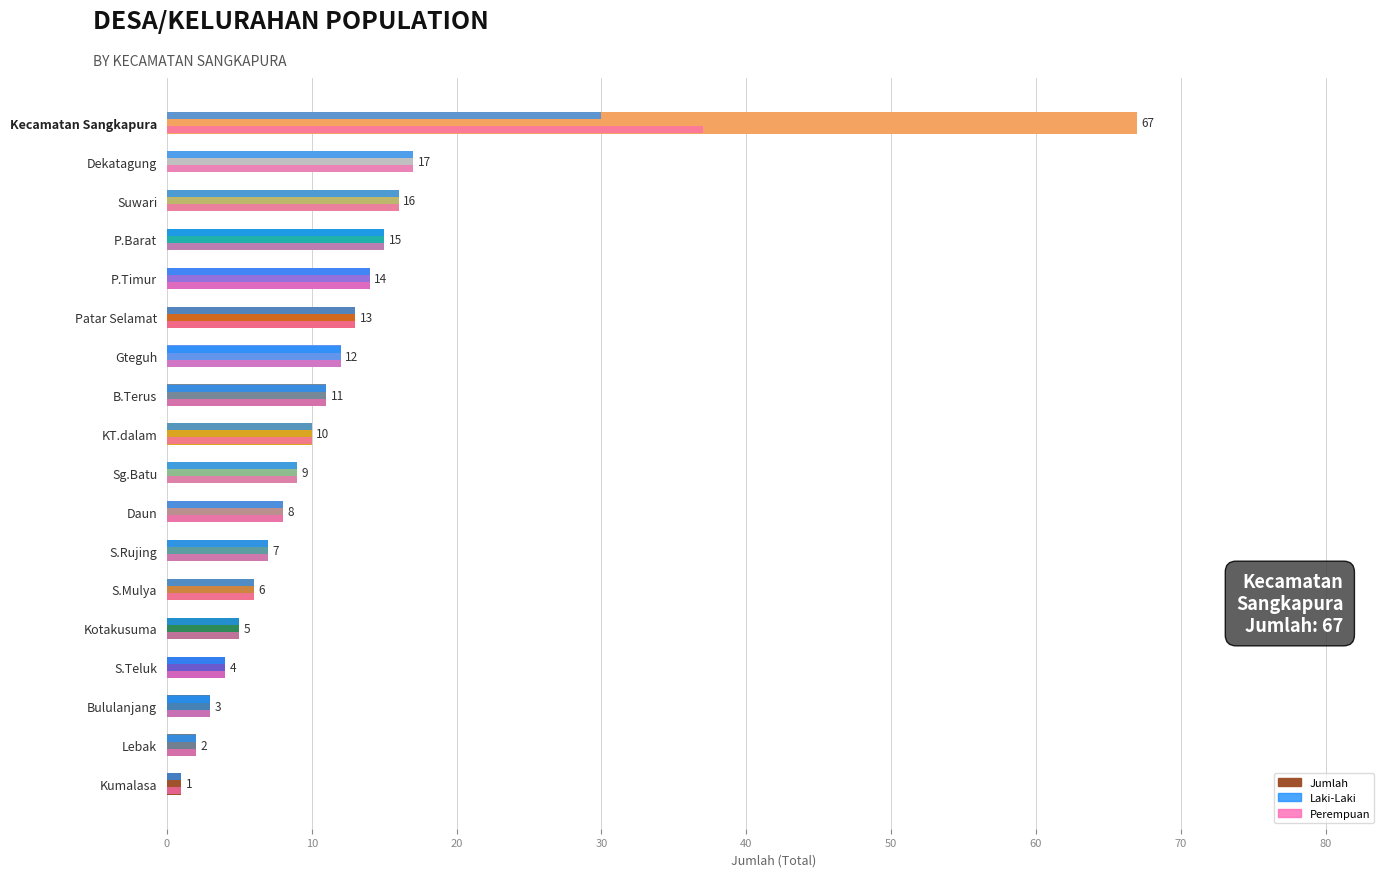

Is the value of Jumlah at Kecamatan Sangkapura greater than the value of Laki-Laki at Sg.Batu?

Yes